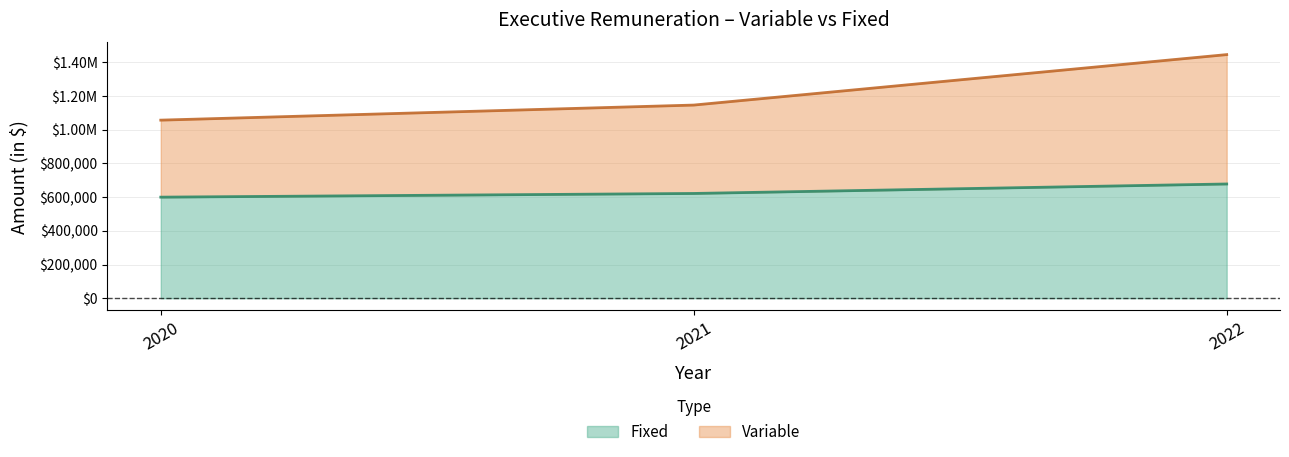

Between 2021 and 2022, which series saw the biggest shift?

Variable